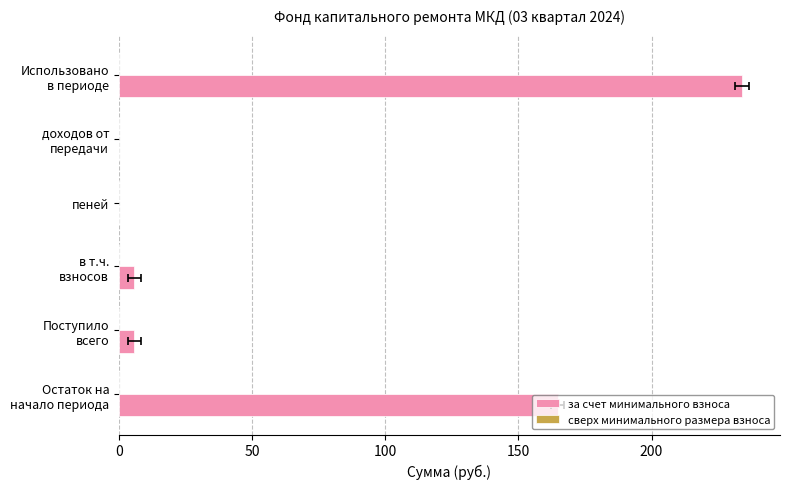

The value of сверх минимального размера взноса at 250 is 0.2. True or false?

False